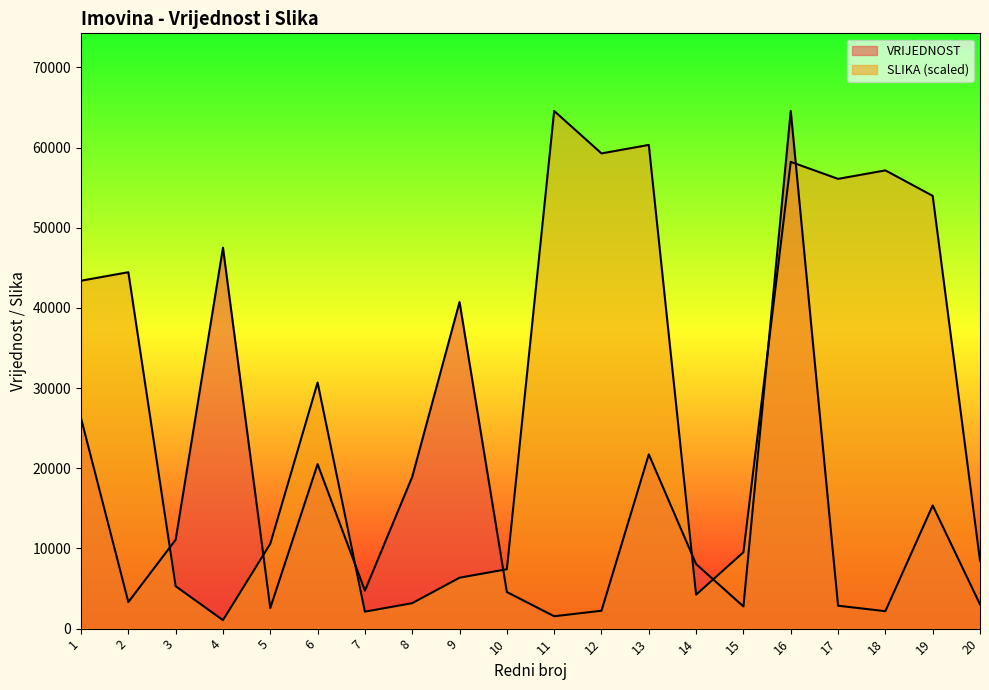

Reading left to right, extract all data points from this chart.

VRIJEDNOST: 1=26242.8	2=3311.0	3=11088.0	4=47510.0	5=2573.8	6=20517.3	7=4734.7	8=18935.9	9=40735.0	10=4565.8	11=1544.8	12=2231.2	13=21736.0	14=8050.8	15=2764.9	16=64562.0	17=2860.0	18=2175.0	19=15362.0	20=3024.1
SLIKA: 1=43394.1	2=44452.5	3=5292.0	4=1058.4	5=10583.9	6=30693.4	7=2116.8	8=3175.2	9=6350.4	10=7408.8	11=64562.0	12=59270.0	13=60328.4	14=4233.6	15=9525.5	16=58211.6	17=56094.9	18=57153.2	19=53978.1	20=8467.1